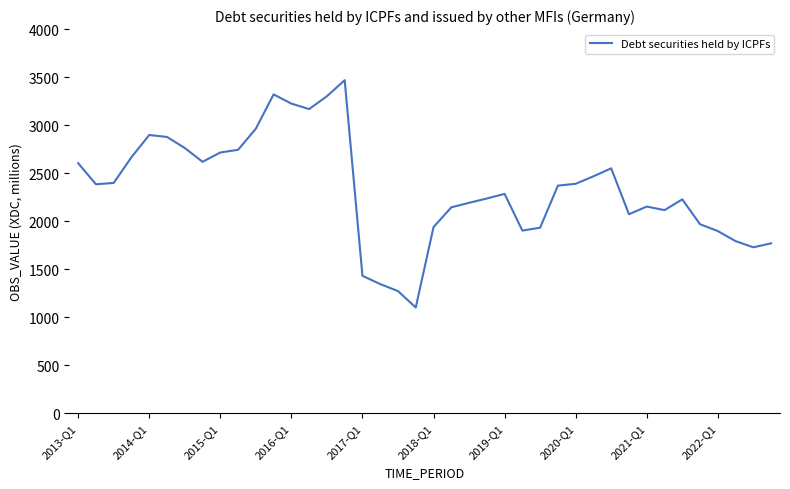

What is the difference between the maximum and minimum values?

2367